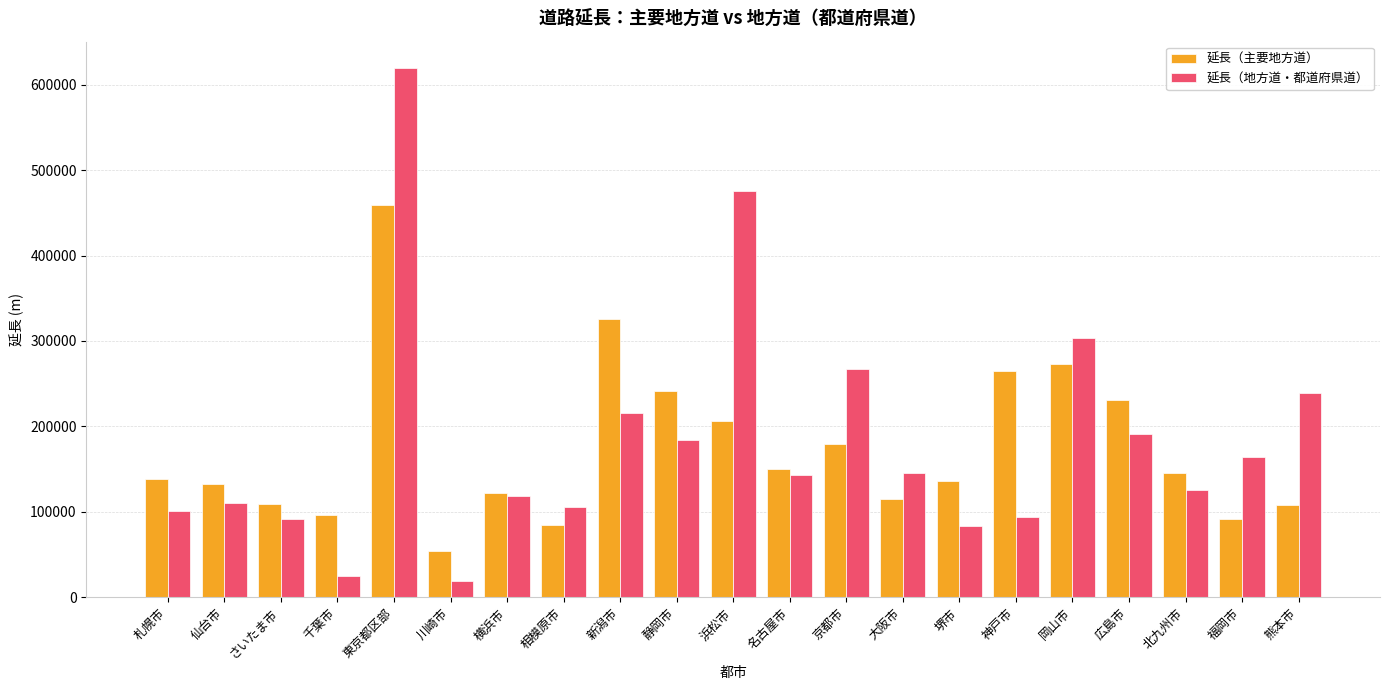

Rank the series at さいたま市 from highest to lowest value.

延長（主要地方道）, 延長（地方道・都道府県道）